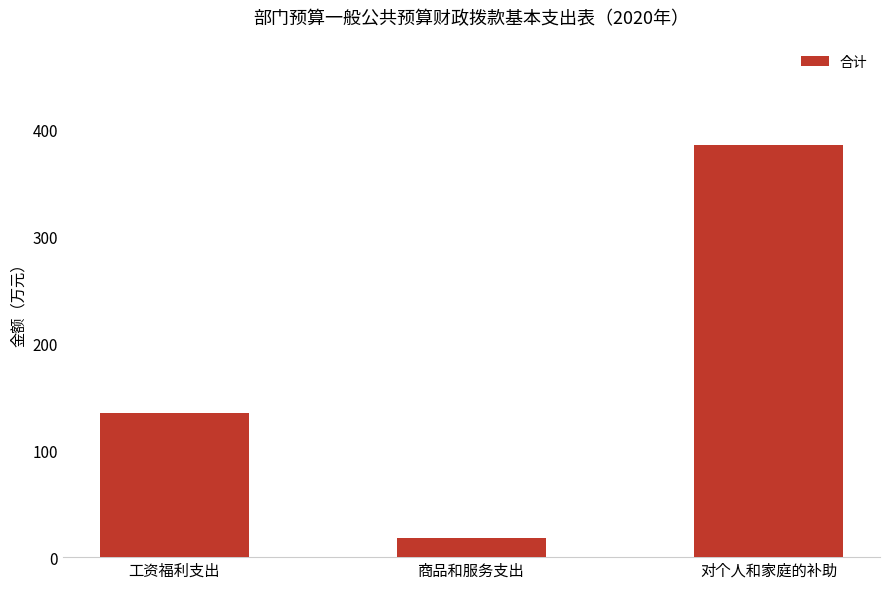

True or false: the data shows 67.3 at 工资福利支出.

False